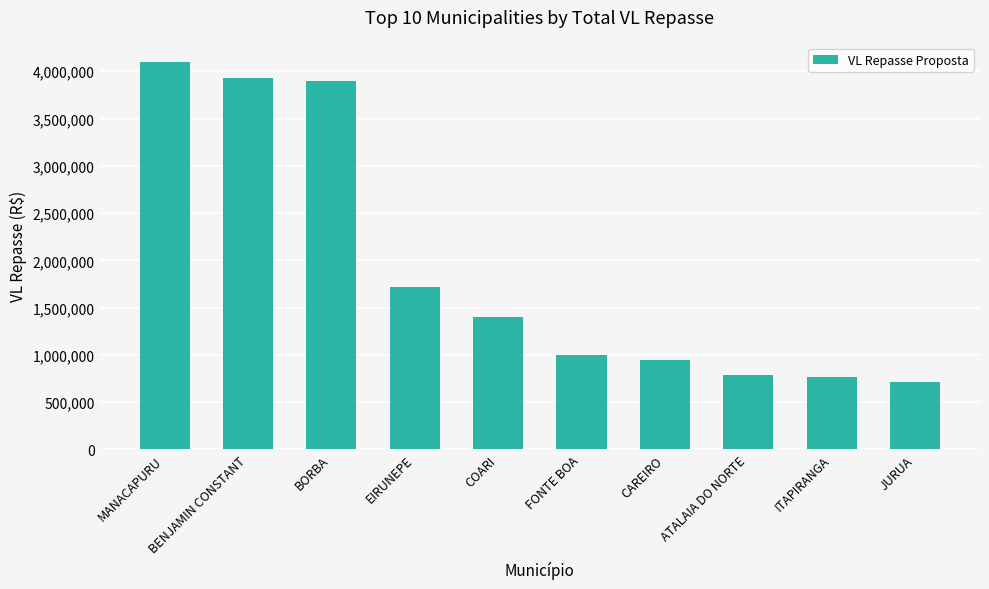

How many data points does each series have?

10